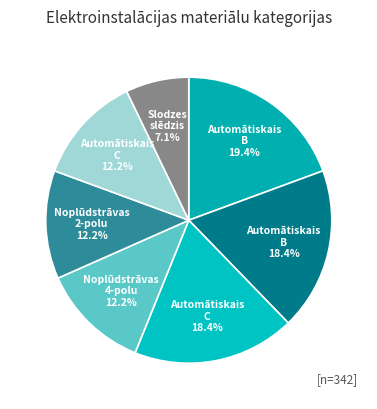

How many segments does this pie chart have?

7